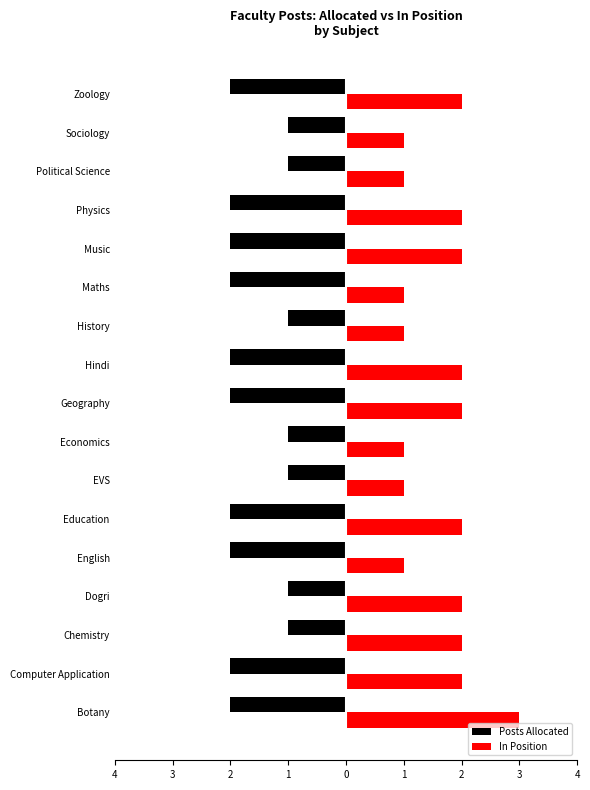

Reading left to right, list all the values displayed in this chart.

Posts Allocated: -2	-2	-1	-1	-2	-2	-1	-1	-2	-2	-1	-2	-2	-2	-1	-1	-2
In Position: 3	2	2	2	1	2	1	1	2	2	1	1	2	2	1	1	2